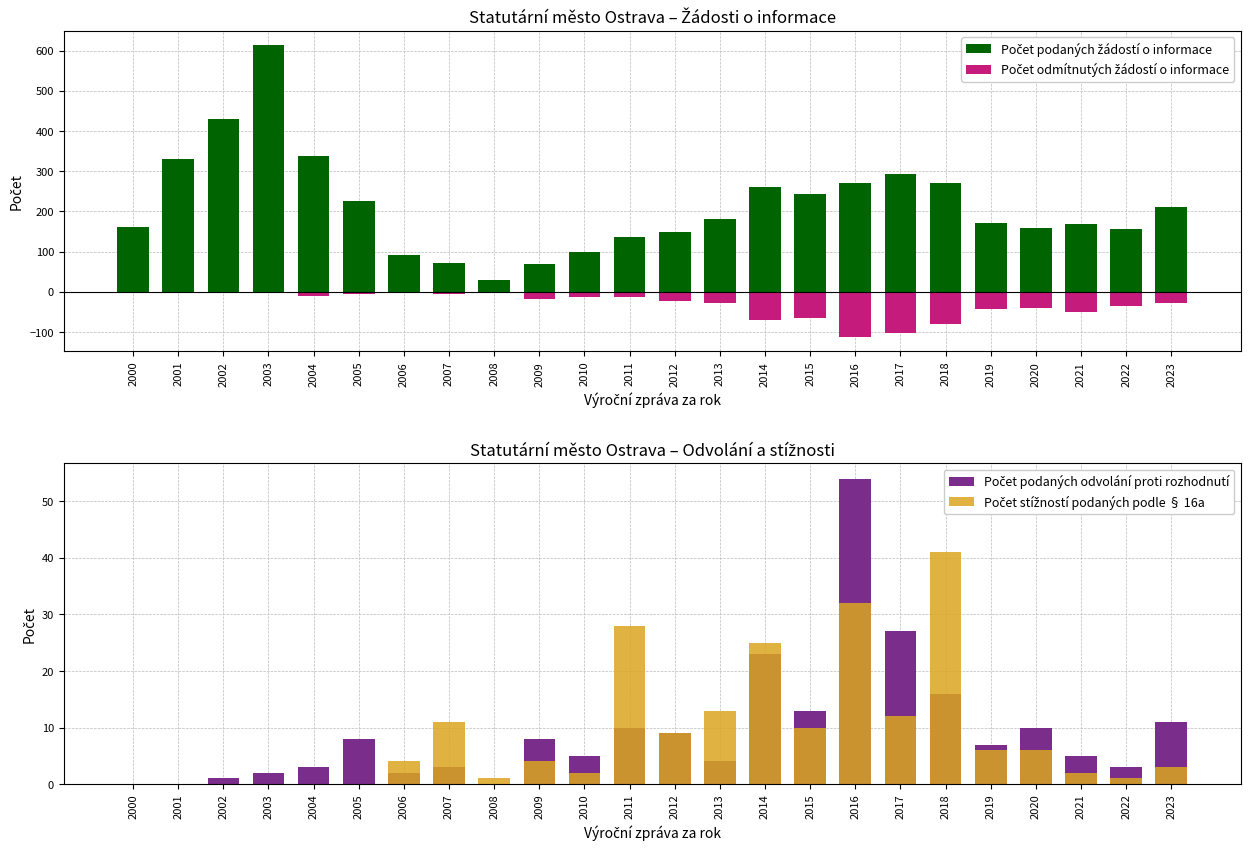

At which label does Počet odmítnutých žádostí o informace reach its peak?

2000